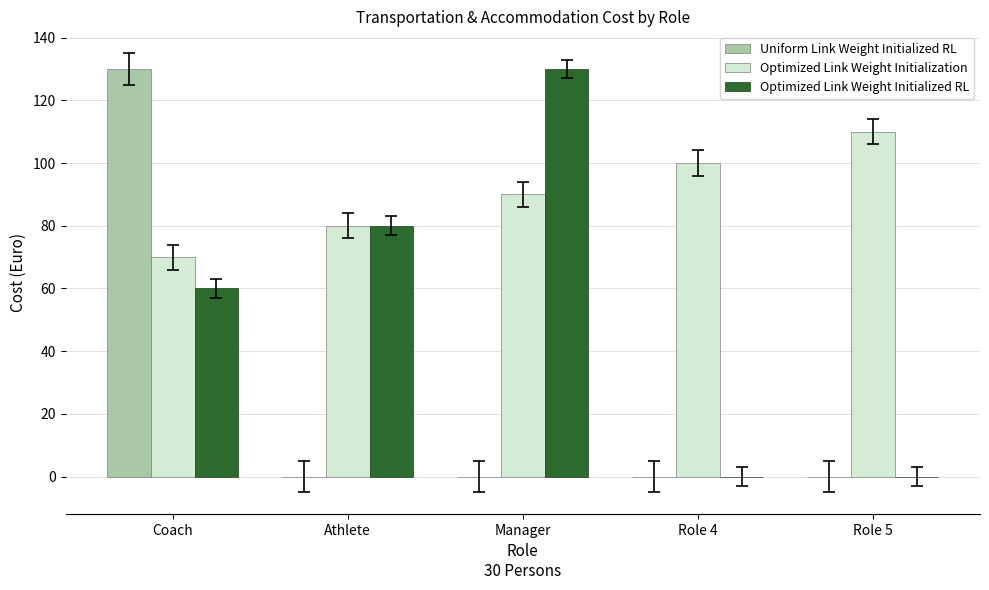

Which series changed the most between Coach and Role 4?

Uniform Link Weight Initialized RL